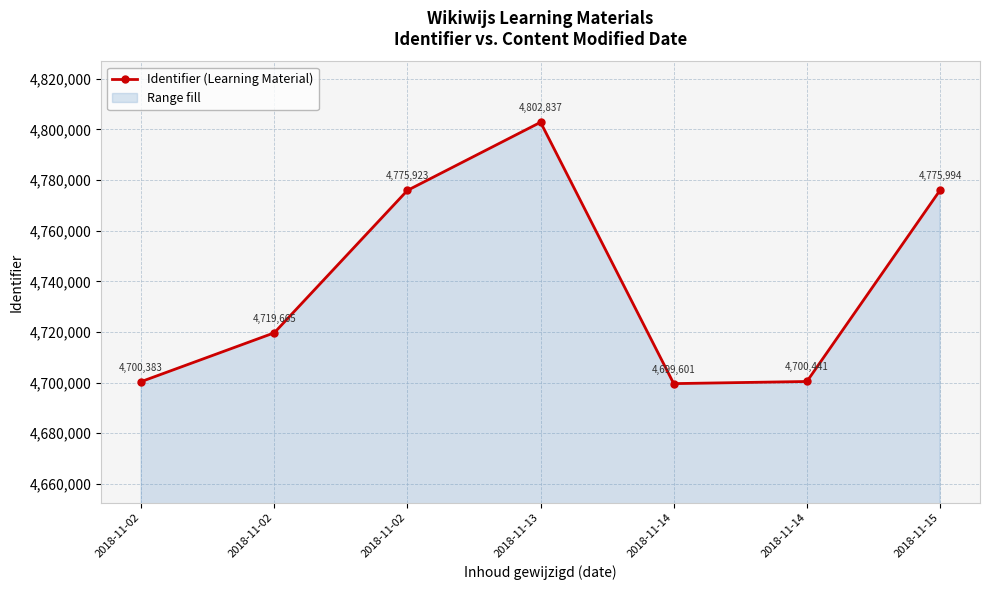

Which label corresponds to the largest value in the chart?

2018-11-13